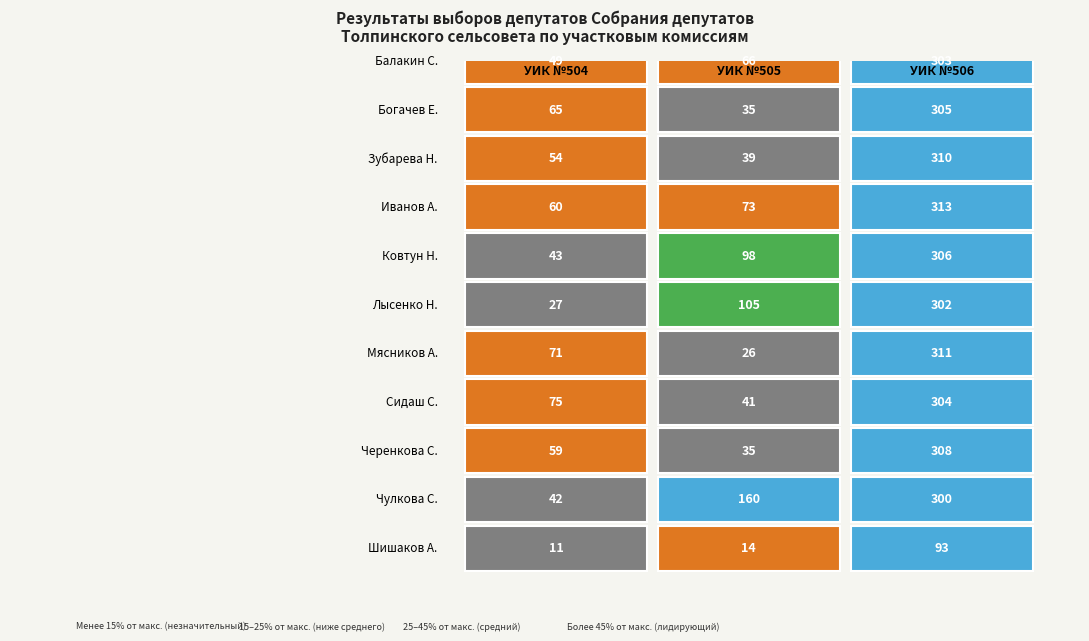

What is the difference between the highest and lowest values at УИК №505?

146